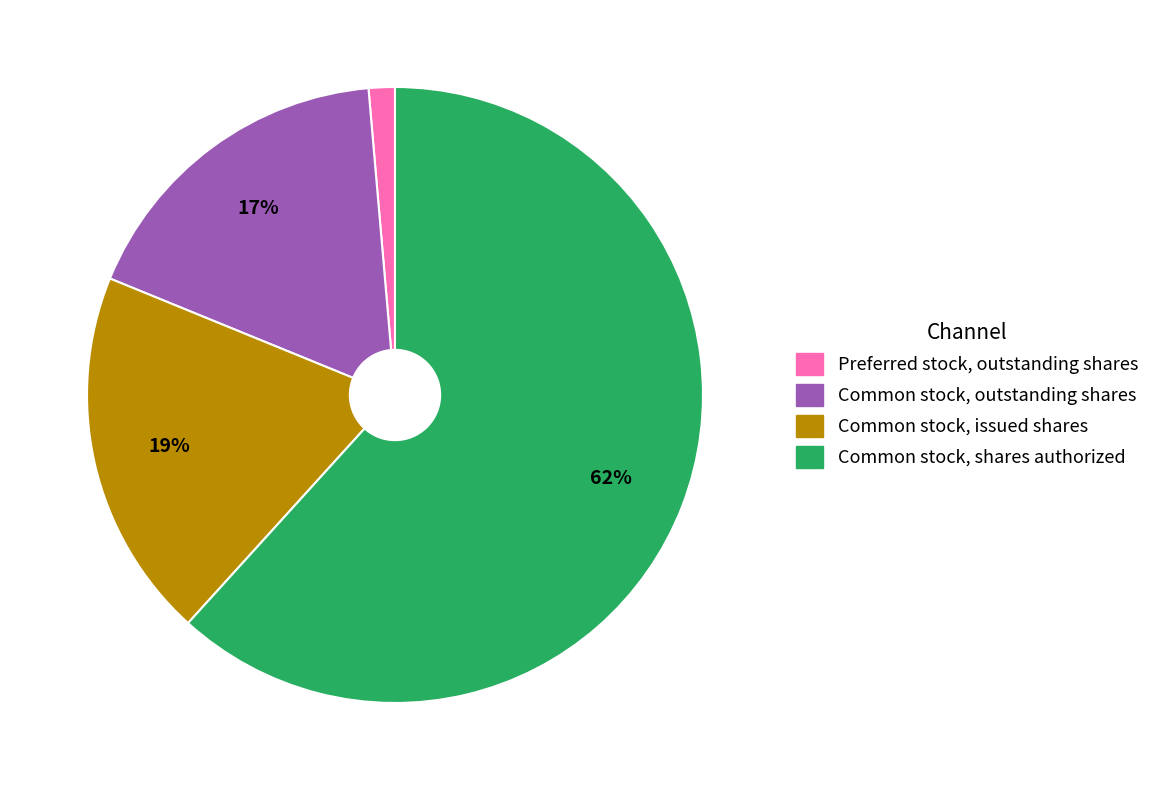

Count the number of slices in the pie.

4